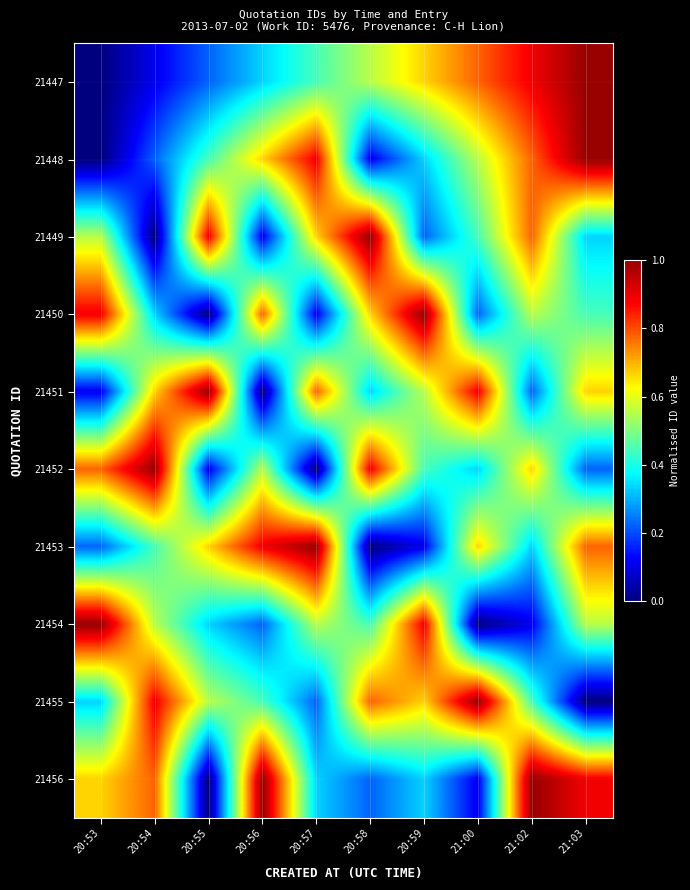

Reading left to right, extract all data points from this chart.

21447: 20:53=0.0	20:54=0.1	20:55=0.2	20:56=0.3	20:57=0.4	20:58=0.6	20:59=0.7	21:00=0.8	21:02=0.9	21:03=1.0
21448: 20:53=0.0	20:54=0.2	20:55=0.4	20:56=0.7	20:57=0.9	20:58=0.1	20:59=0.3	21:00=0.6	21:02=0.8	21:03=1.0
21449: 20:53=0.6	20:54=0.0	20:55=0.9	20:56=0.1	20:57=0.7	20:58=1.0	20:59=0.2	21:00=0.4	21:02=0.8	21:03=0.3
21450: 20:53=0.9	20:54=0.3	20:55=0.0	20:56=0.8	20:57=0.1	20:58=0.7	20:59=1.0	21:00=0.2	21:02=0.6	21:03=0.4
21451: 20:53=0.1	20:54=0.7	20:55=1.0	20:56=0.0	20:57=0.8	20:58=0.3	20:59=0.6	21:00=0.9	21:02=0.2	21:03=0.7
21452: 20:53=0.8	20:54=1.0	20:55=0.1	20:56=0.6	20:57=0.0	20:58=0.9	20:59=0.4	21:00=0.3	21:02=0.7	21:03=0.2
21453: 20:53=0.2	20:54=0.4	20:55=0.7	20:56=0.9	20:57=1.0	20:58=0.0	20:59=0.1	21:00=0.7	21:02=0.3	21:03=0.8
21454: 20:53=1.0	20:54=0.6	20:55=0.3	20:56=0.2	20:57=0.6	20:58=0.4	20:59=0.9	21:00=0.0	21:02=0.1	21:03=0.6
21455: 20:53=0.3	20:54=0.9	20:55=0.6	20:56=0.4	20:57=0.2	20:58=0.8	20:59=0.7	21:00=1.0	21:02=0.4	21:03=0.0
21456: 20:53=0.7	20:54=0.8	20:55=0.0	20:56=1.0	20:57=0.3	20:58=0.2	20:59=0.3	21:00=0.1	21:02=1.0	21:03=0.9